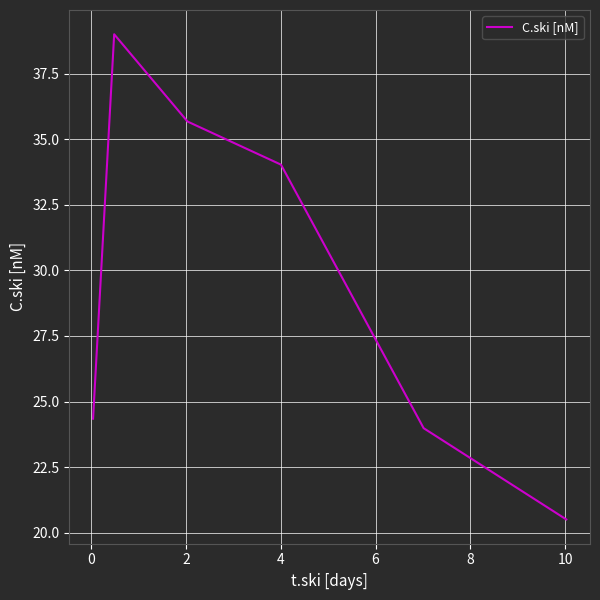

What is the maximum value shown in the chart?

39.0